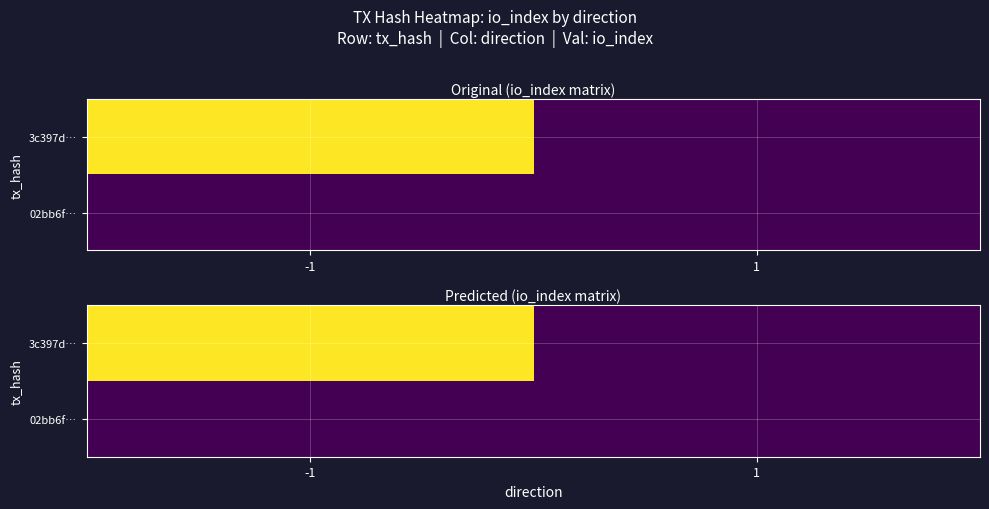

Which has a higher value, 1 or -1?

-1